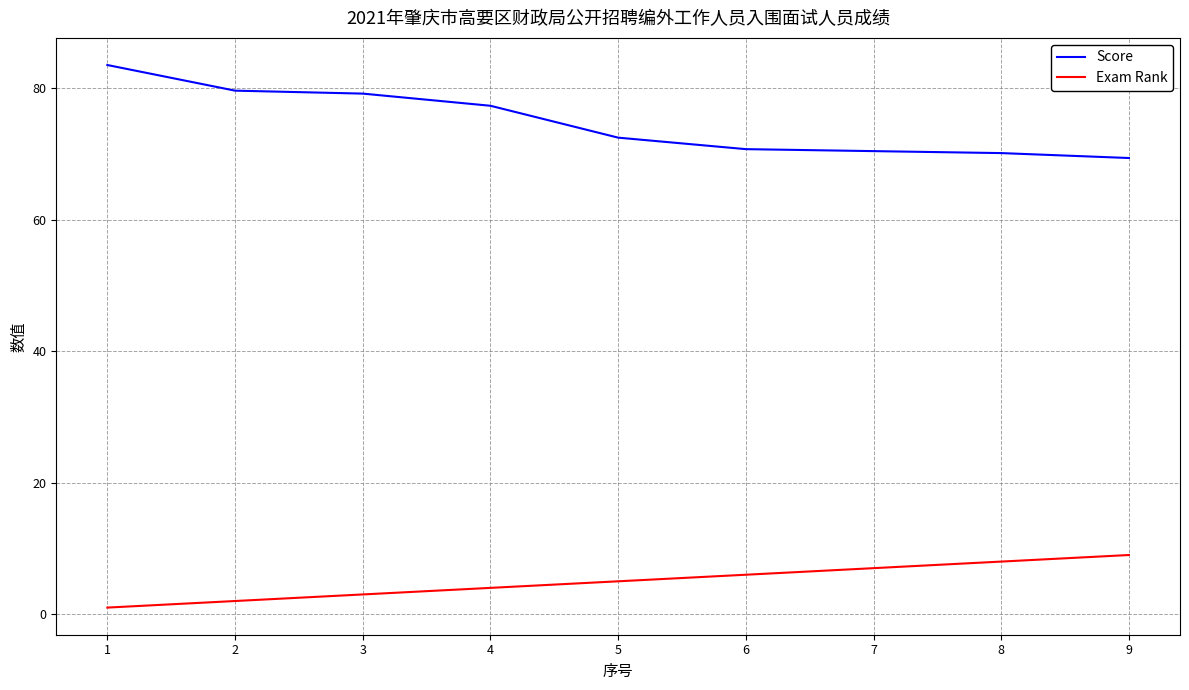

What is the maximum value for Exam Rank?

9.0